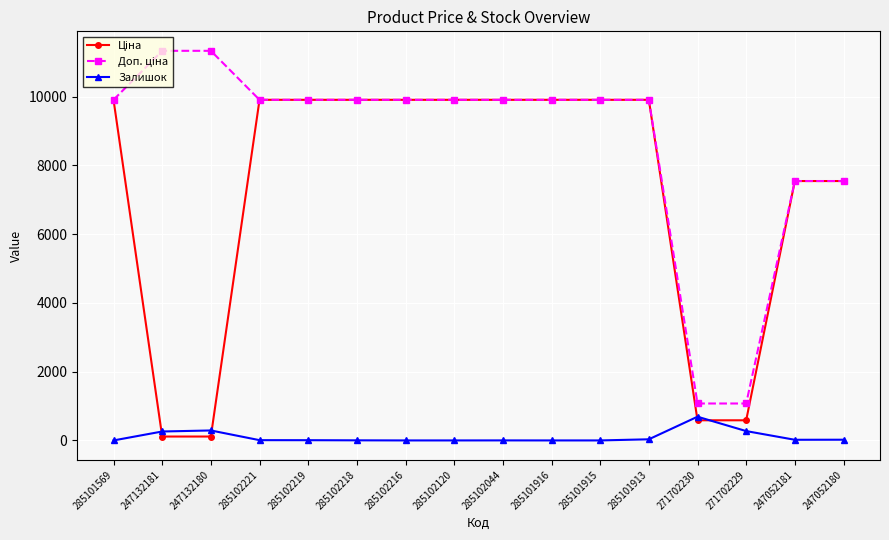

What is the total value across all series at 285101916?

19817.0